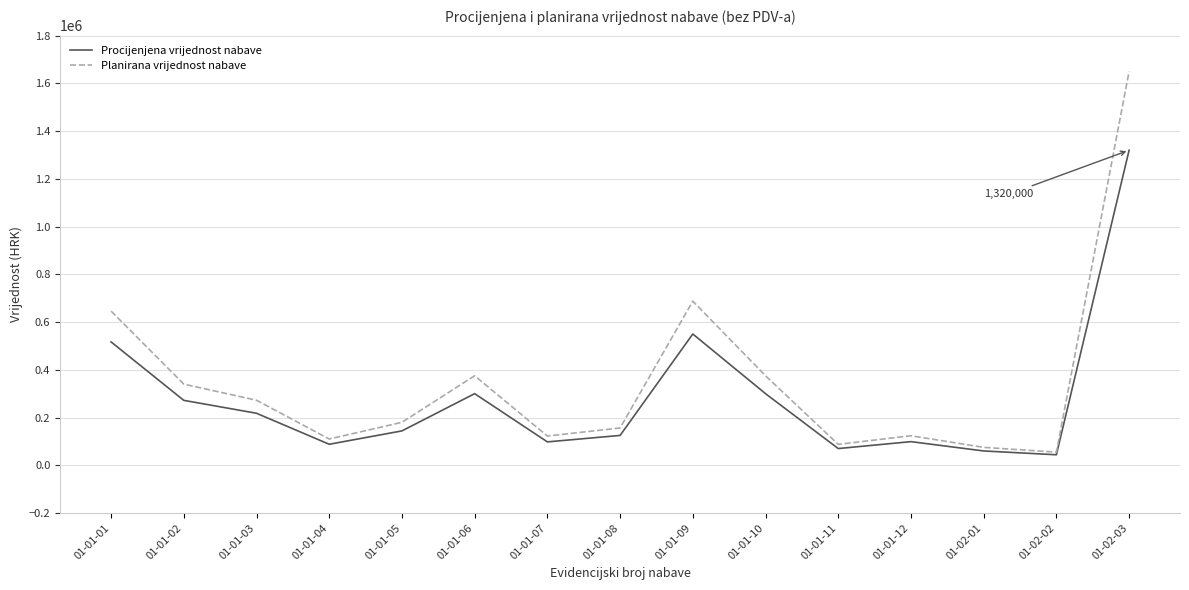

In Procijenjena vrijednost nabave, how many points are lower than both neighbors (excluding endpoints)?

4